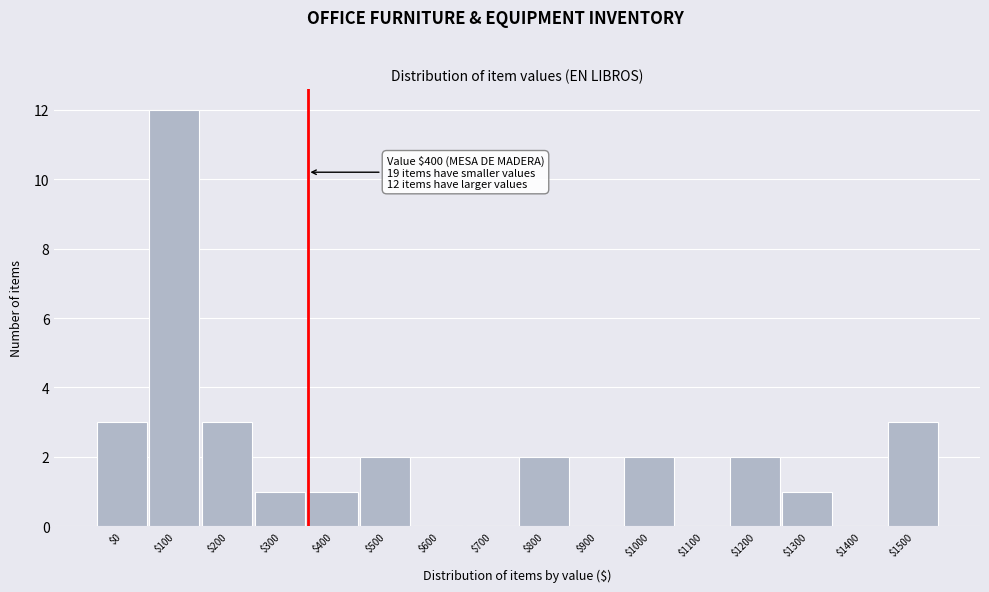

What is the sum of all values?

32